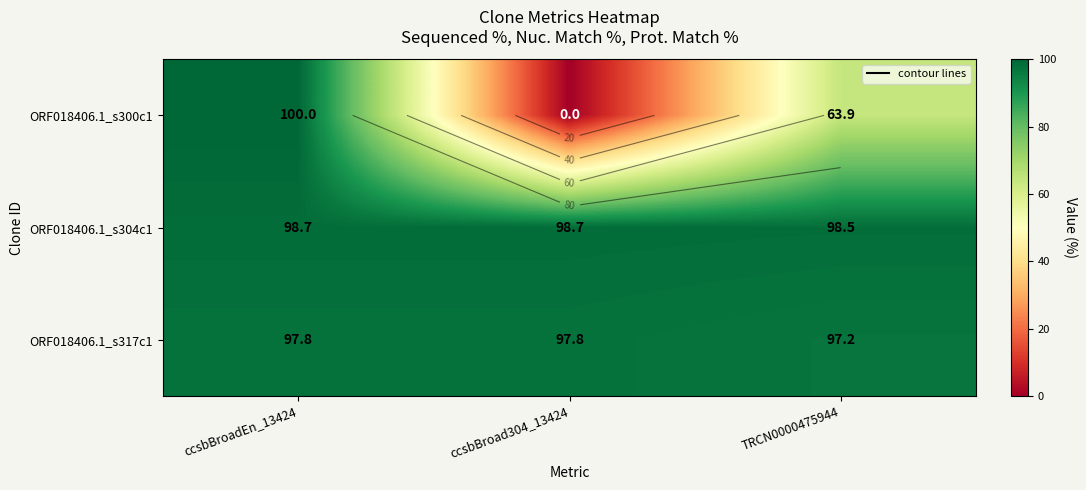

What is the maximum value shown in the chart?

100.0